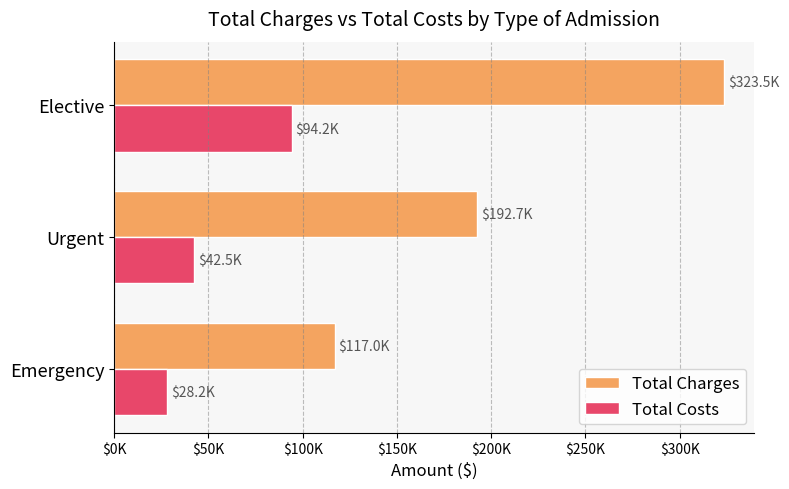

Rank the categories by Total Charges value from lowest to highest.

Emergency, Urgent, Elective